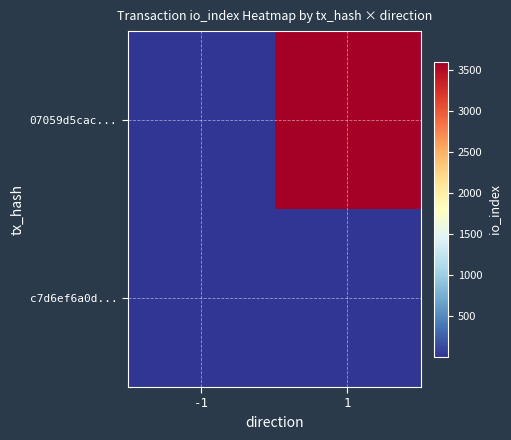

Rank the series at 1 from lowest to highest value.

c7d6ef6a0d..., 07059d5cac...